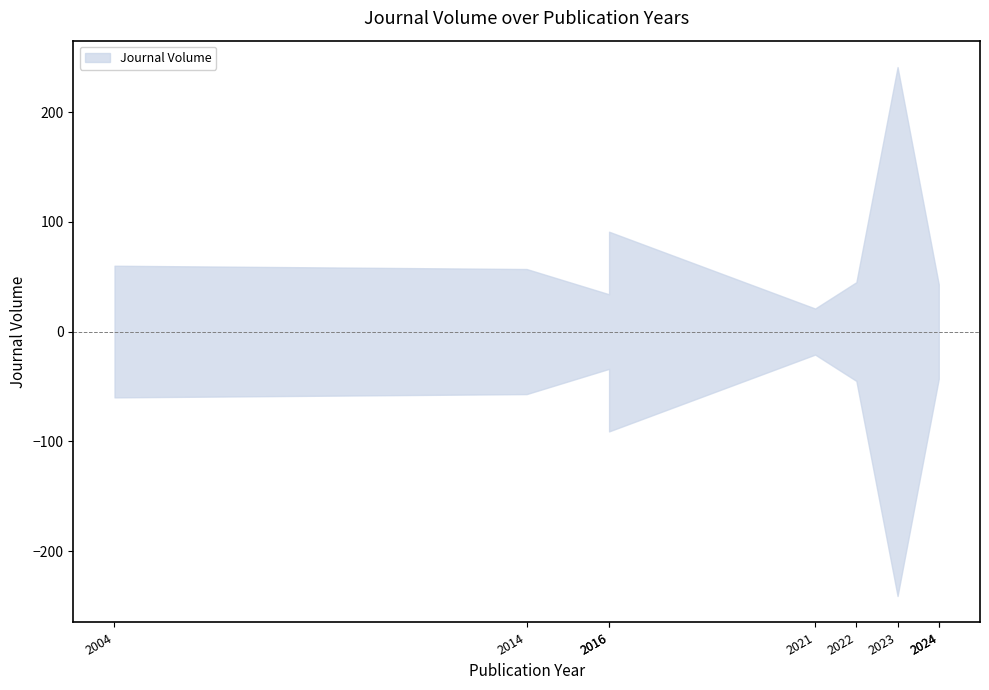

What is the sum of the values at 2022 and 2014?

102